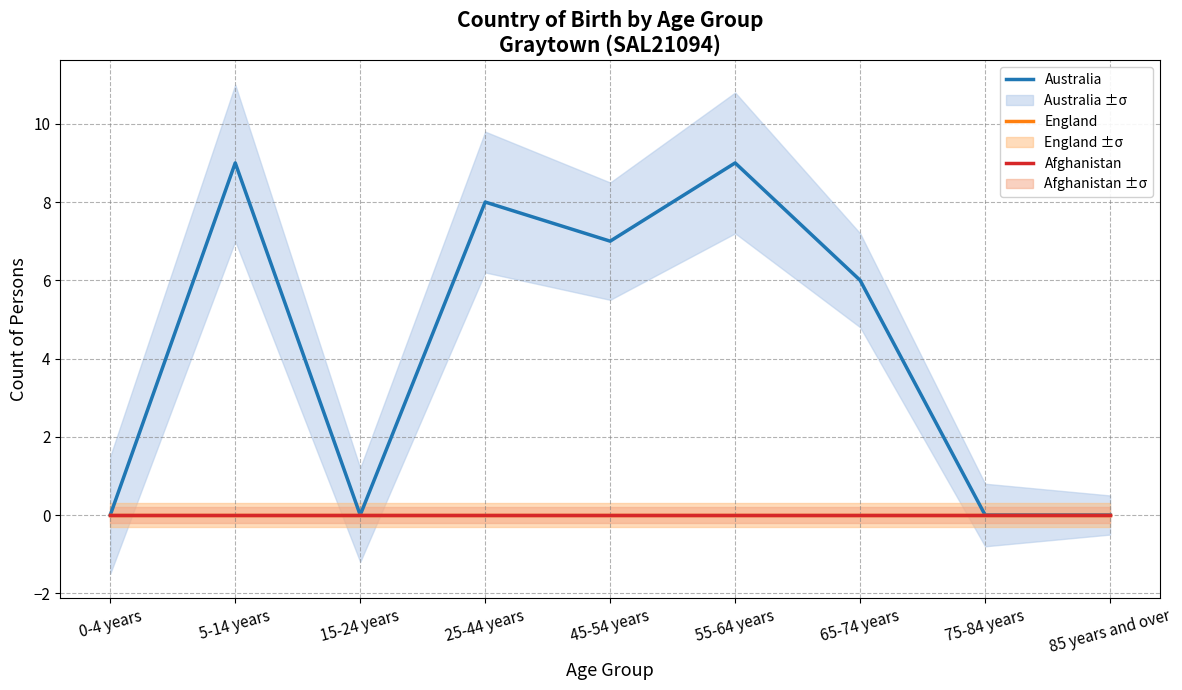

Does the chart display data point markers on the line(s)?

No